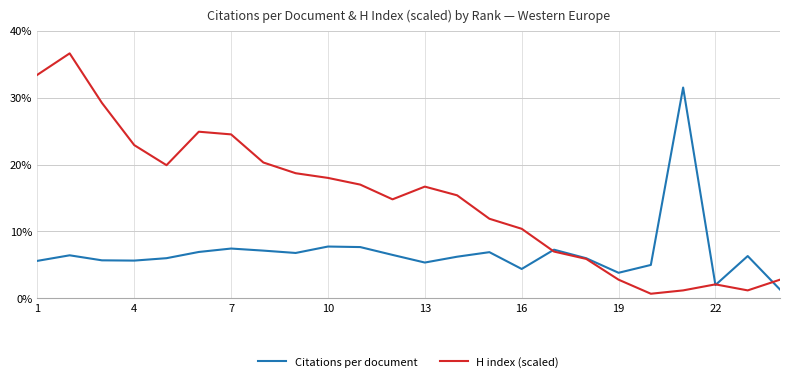

What is the maximum value shown in the chart?

36.6